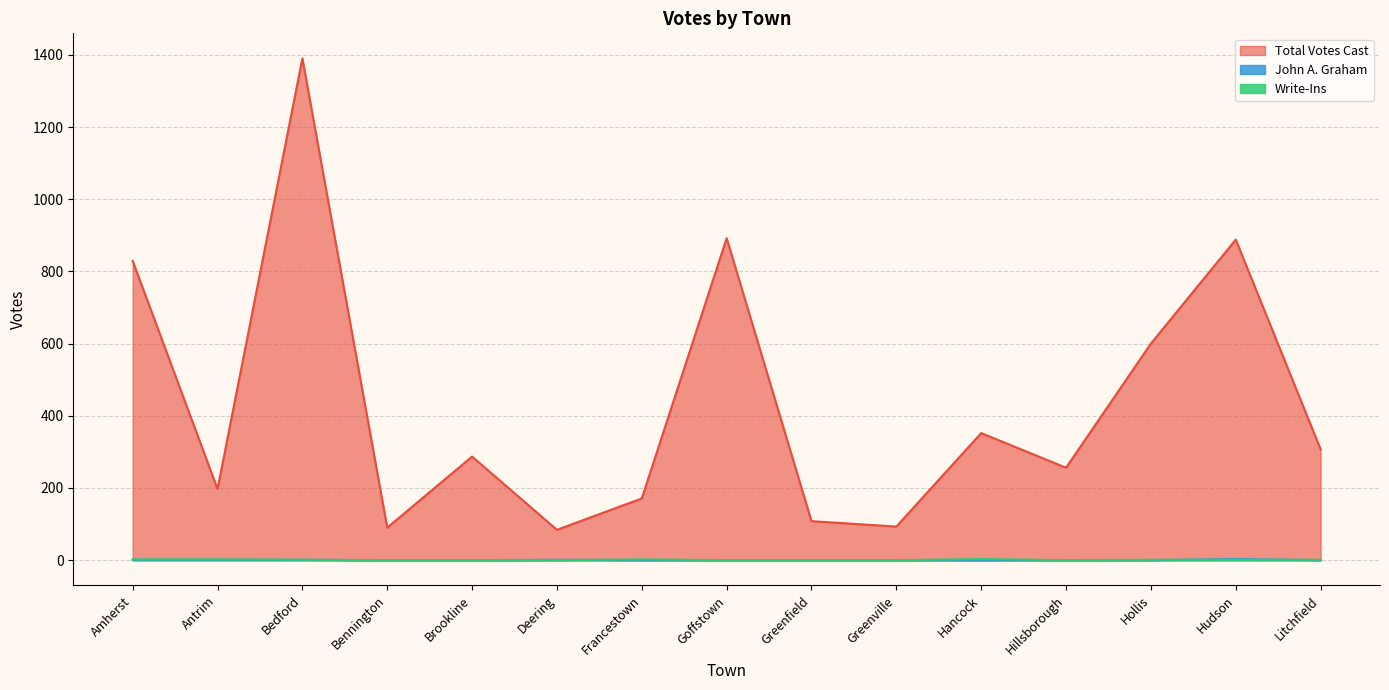

What is the label of the 4th point from the left?

Bennington